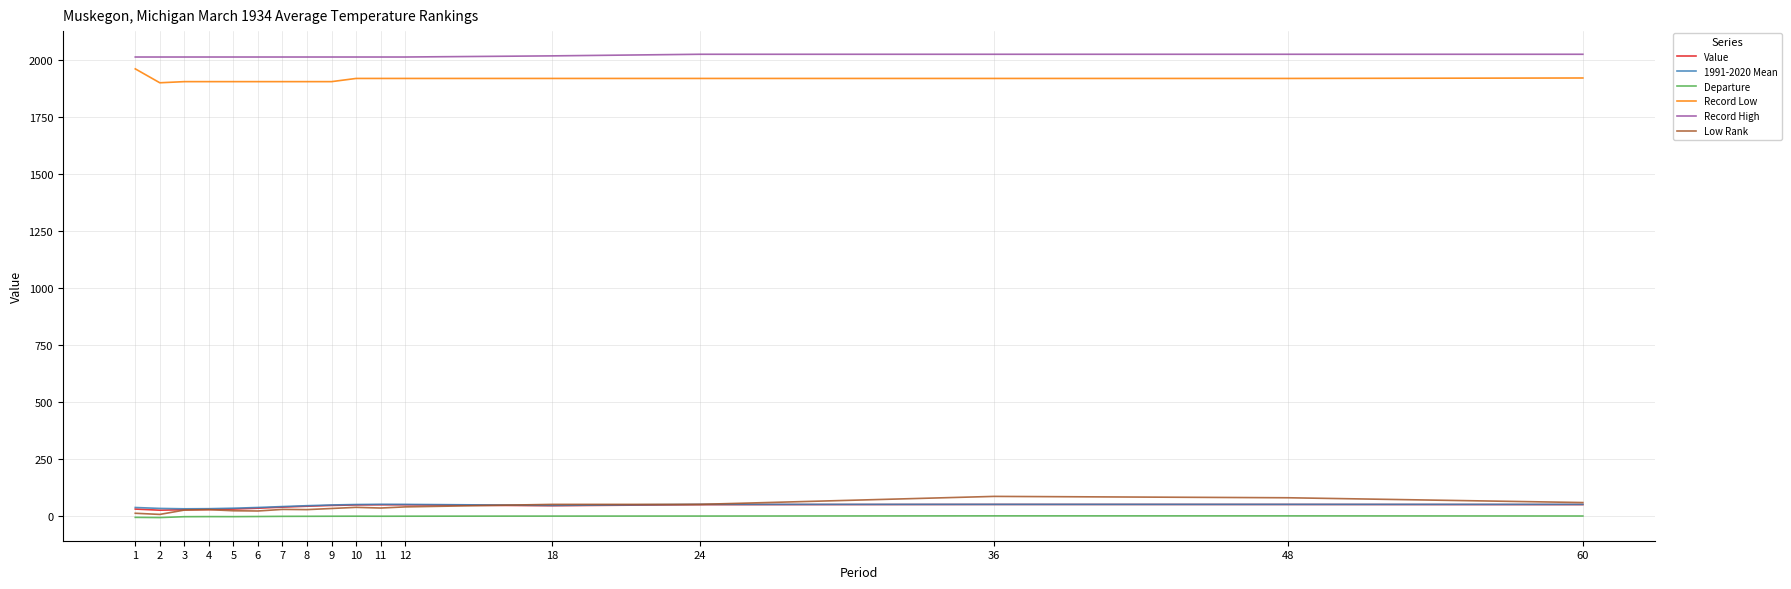

What is the maximum value shown in the chart?

2024.0